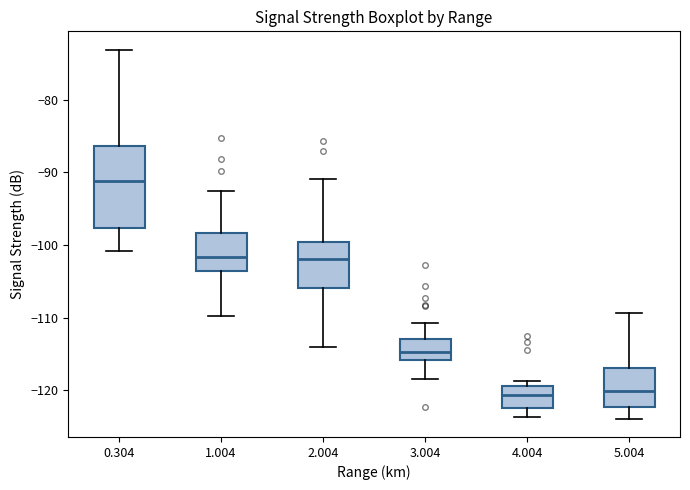

Where is the lower edge of the box at x = 4.004 on the y-axis? The values are not printed on the chart, so give them approximately, as read against the axis.

-122